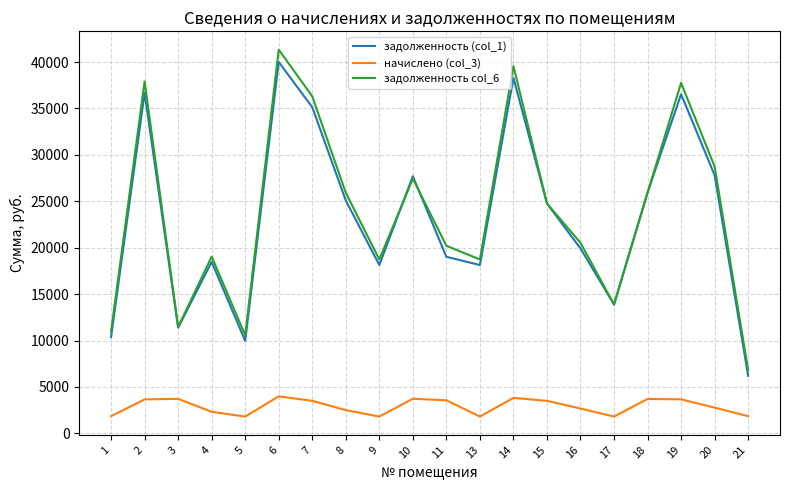

The задолженность (col_1) series shows 18131.2 at 13. True or false?

True